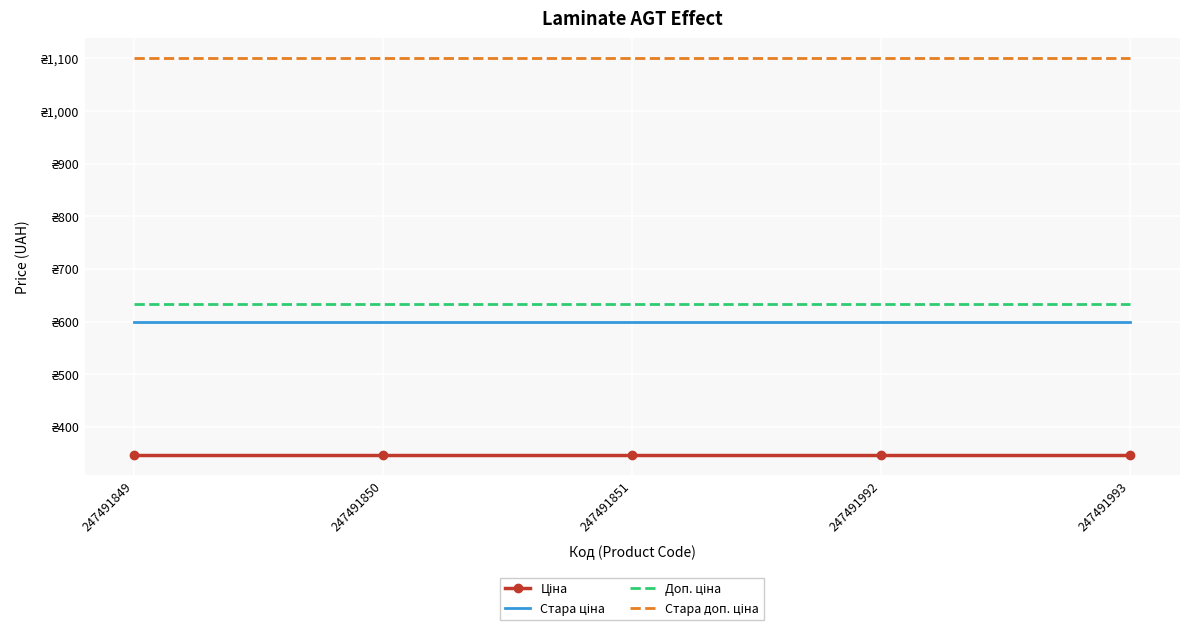

Reading left to right, list all the values displayed in this chart.

Ціна: 345.6	345.6	345.6	345.6	345.6
Стара ціна: 599.9	599.9	599.9	599.9	599.9
Доп. ціна: 634.0	634.0	634.0	634.0	634.0
Стара доп. ціна: 1100.0	1100.0	1100.0	1100.0	1100.0